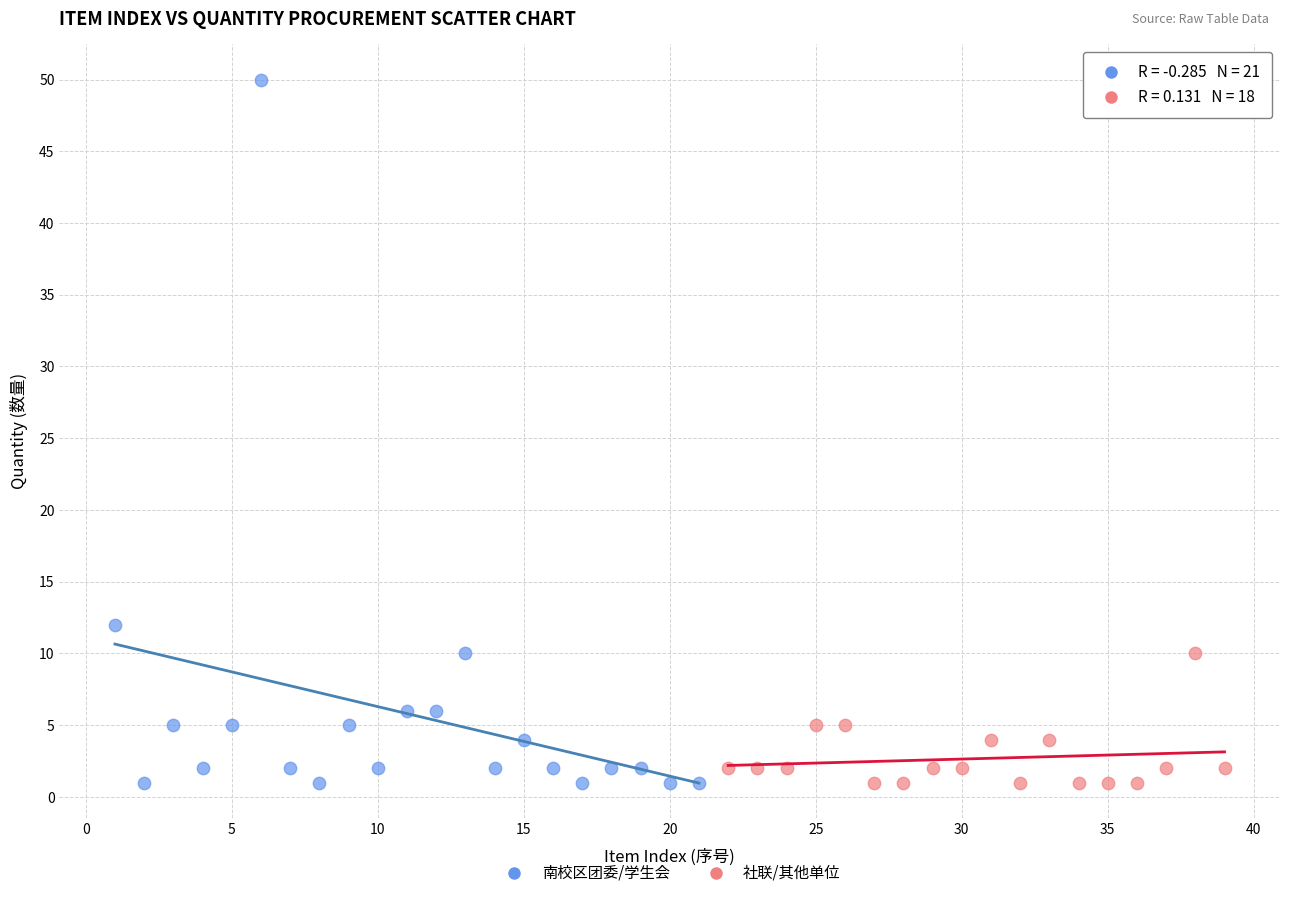

Which series has the widest spread of Y values?

南校区团委/学生会